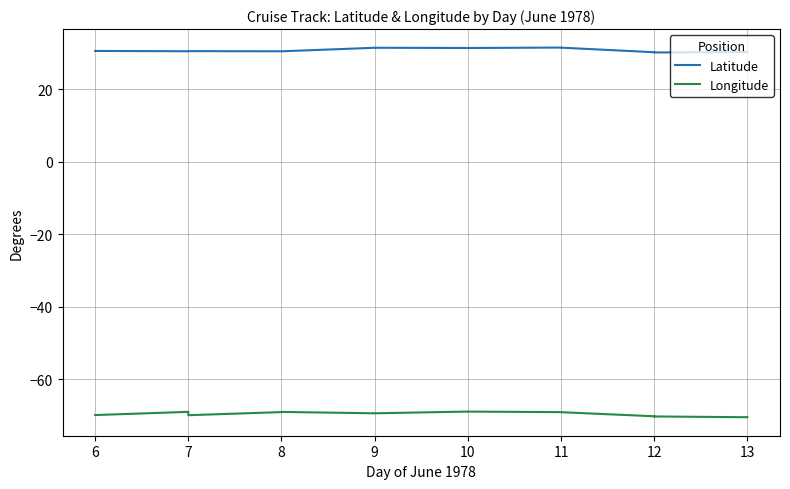

True or false: Longitude and Latitude intersect in this chart.

False